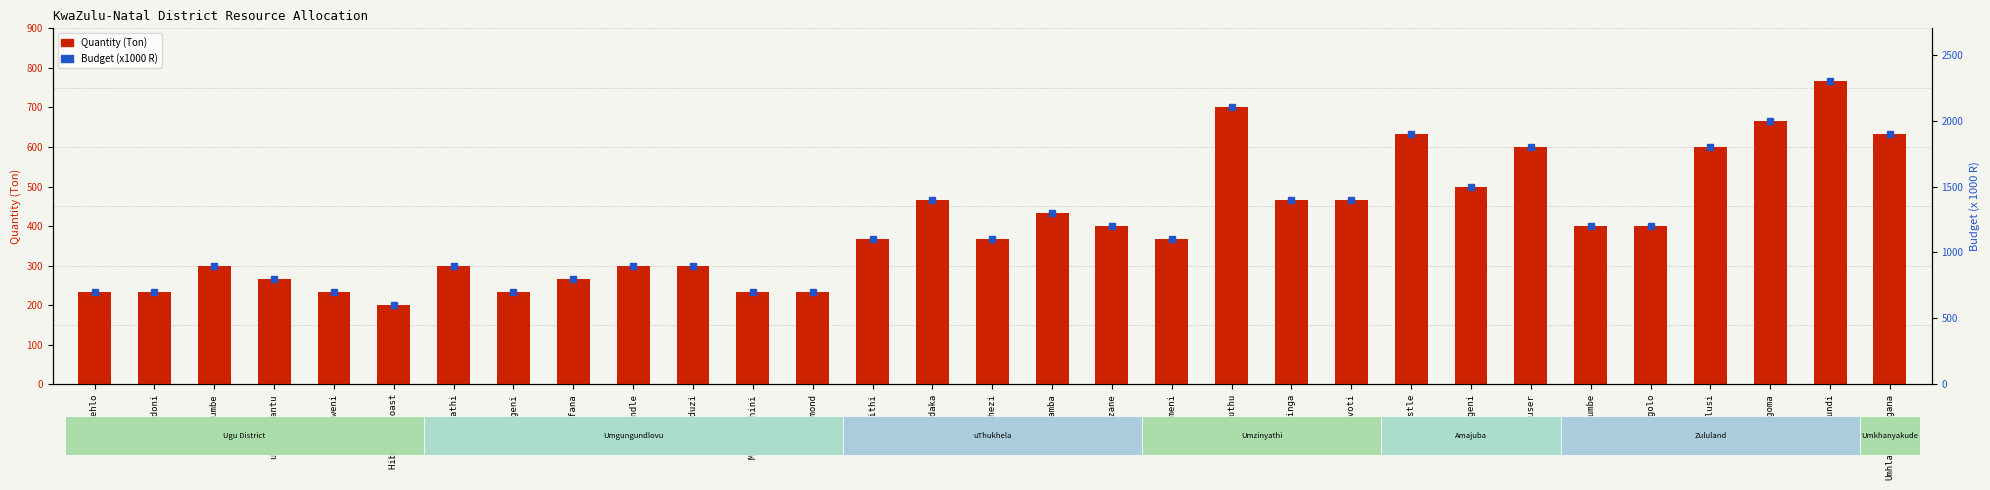

Which series has the largest total across all categories?

Budget (x1000)